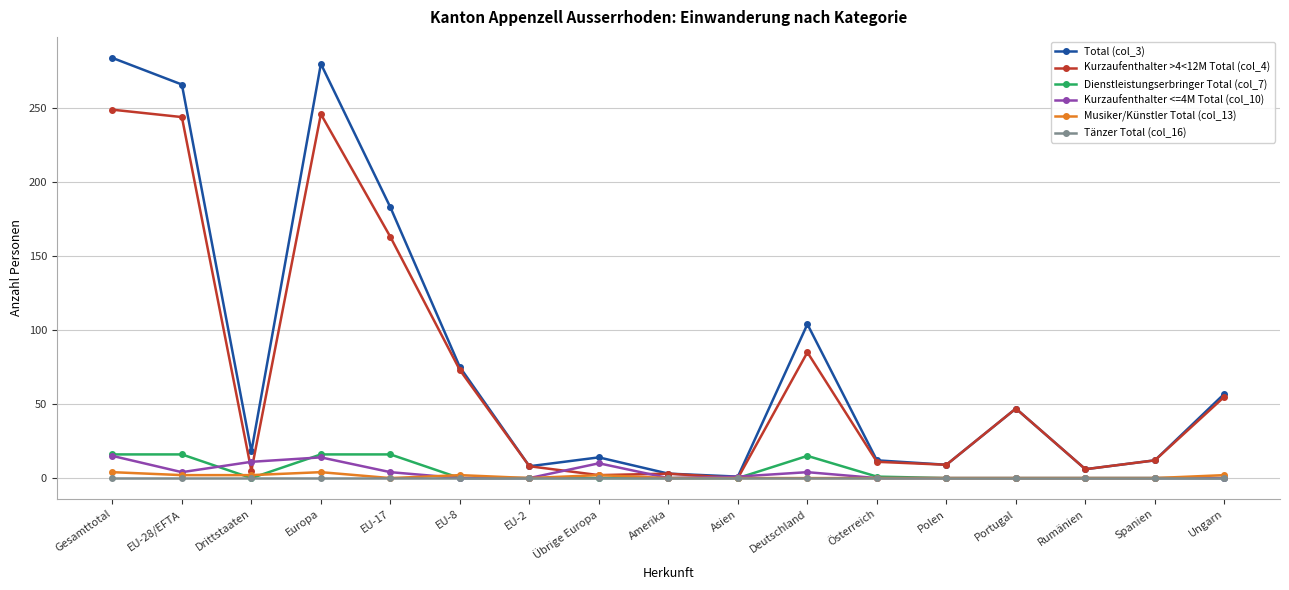

What is the greatest value displayed?

284